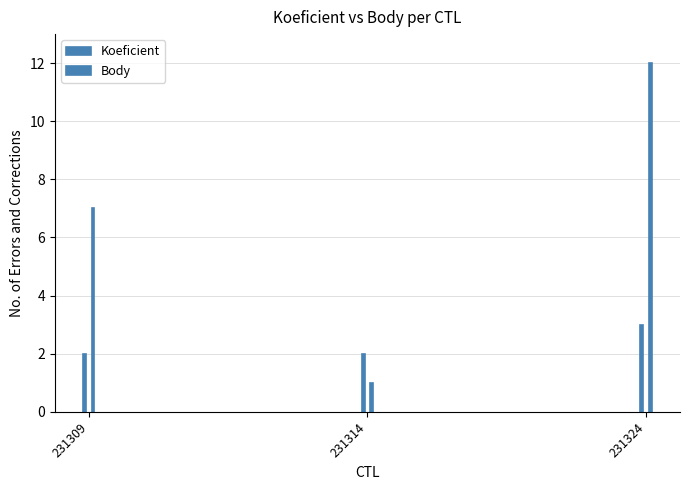

Rank the series at 231314 from highest to lowest value.

Koeficient, Body